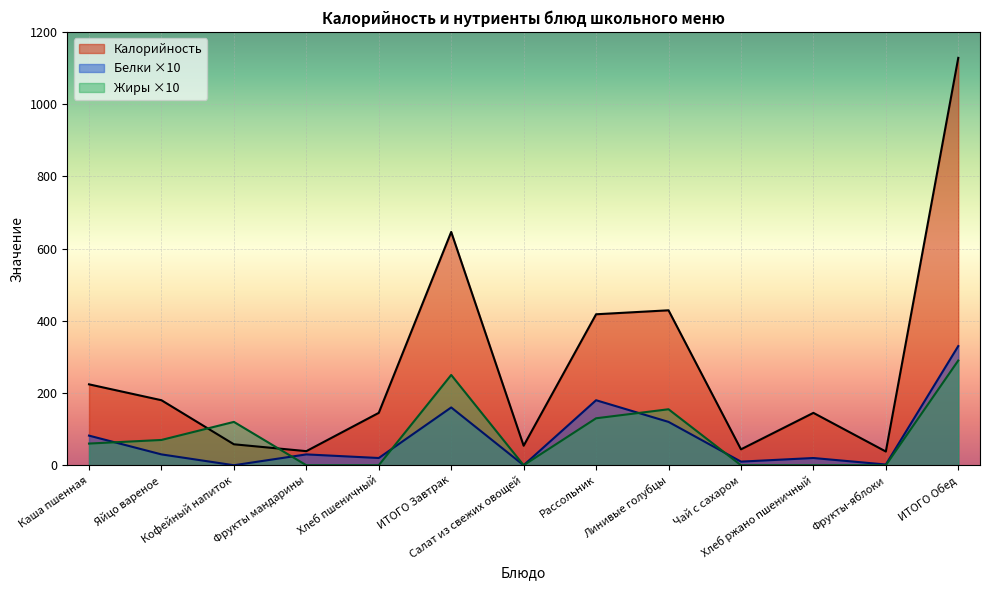

How many intersections are there between Калорийность and Жиры?

2